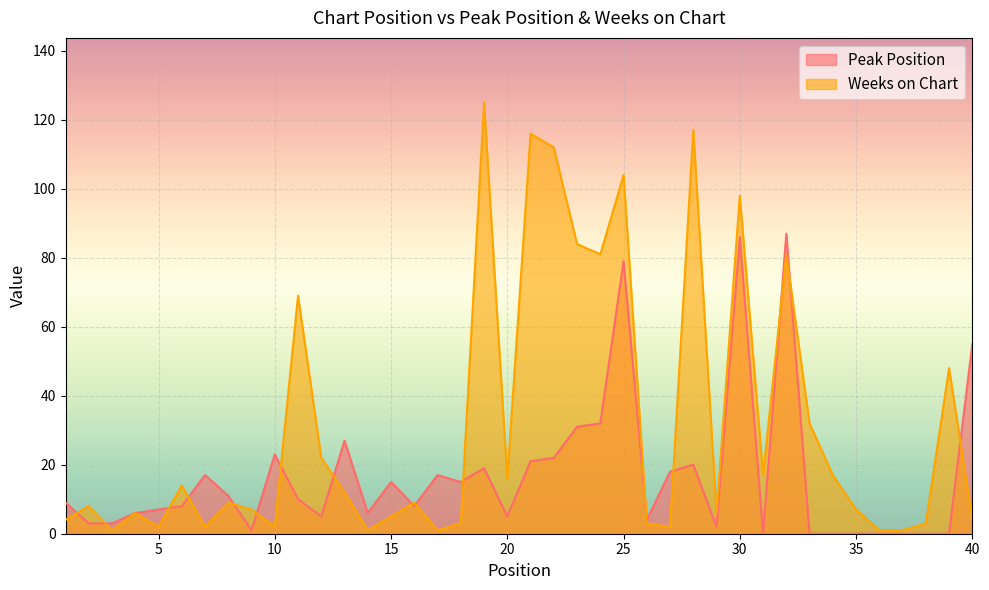

True or false: Peak Position has a value of 31 at 23.

True